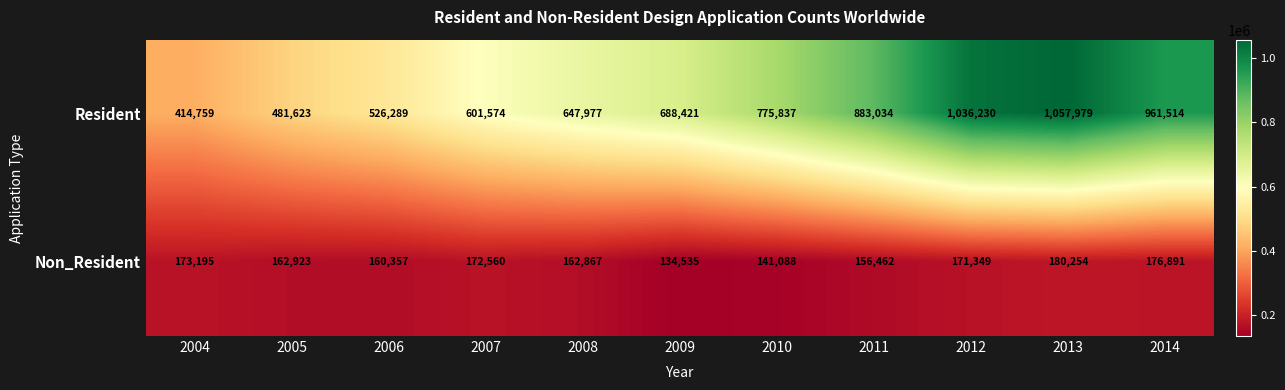

Reading left to right, extract all data points from this chart.

Resident: 2004=414759	2005=481623	2006=526289	2007=601574	2008=647977	2009=688421	2010=775837	2011=883034	2012=1036230	2013=1057979	2014=961514
Non_Resident: 2004=173195	2005=162923	2006=160357	2007=172560	2008=162867	2009=134535	2010=141088	2011=156462	2012=171349	2013=180254	2014=176891